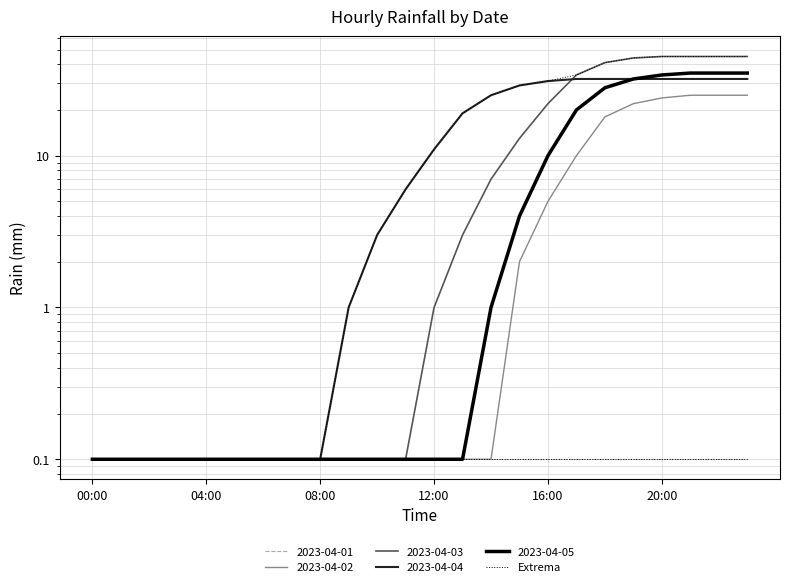

What is the maximum value shown in the chart?

45.0